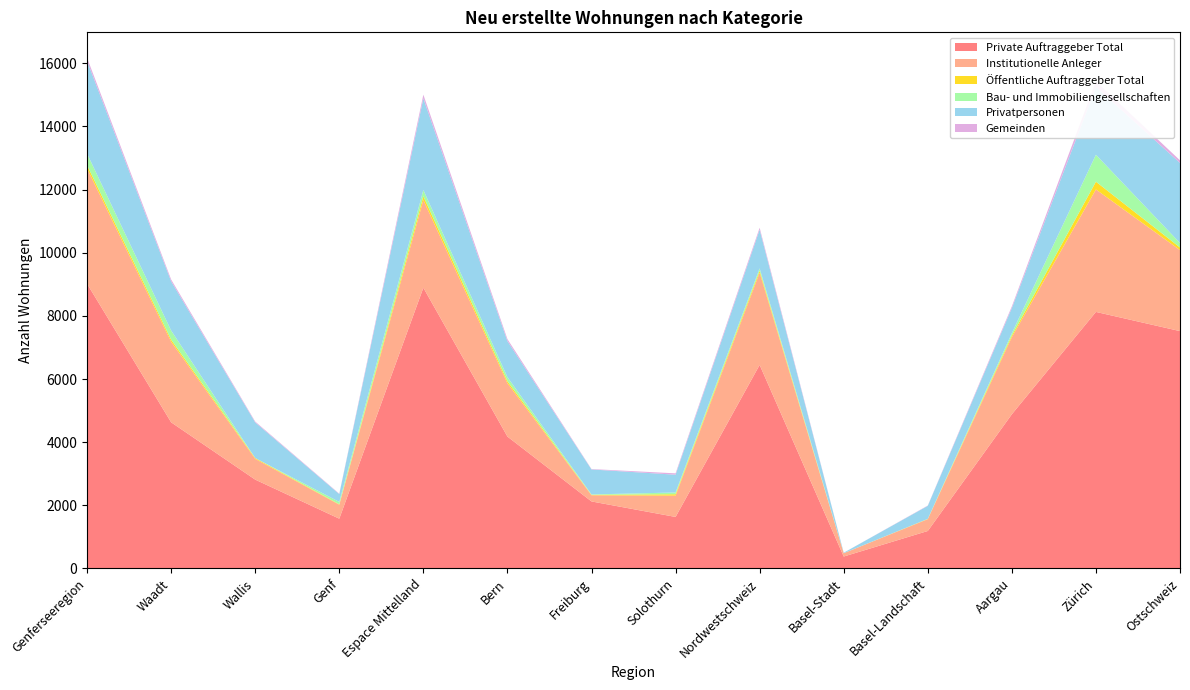

Reading left to right, extract all data points from this chart.

Private Auftraggeber Total: 9017	4628	2813	1576	8891	4177	2122	1631	6447	377	1186	4884	8125	7517
Institutionelle Anleger: 3649	2550	657	442	2777	1689	195	674	2921	105	373	2443	3879	2566
Öffentliche Auftraggeber Total: 105	66	26	13	121	63	13	45	63	0	10	53	246	83
Bau- und Immobiliengesellschaften: 367	291	0	76	199	129	14	56	73	0	0	73	854	142
Privatpersonen: 2936	1558	1130	248	2899	1143	791	563	1225	16	413	796	2147	2536
Gemeinden: 98	59	26	13	119	63	13	43	63	0	10	53	175	83